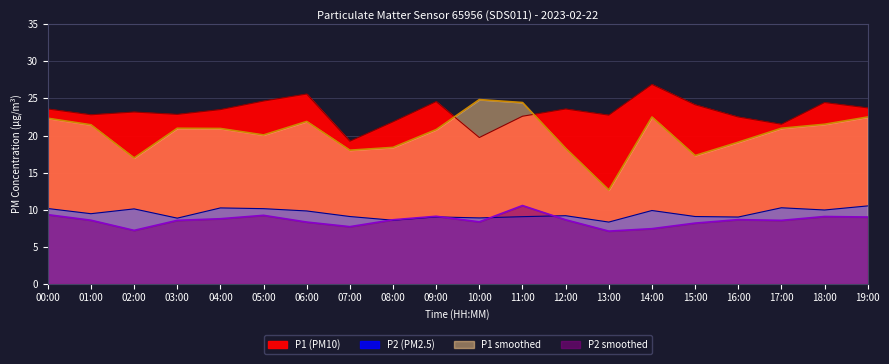

How many data points in P2 are above 9?

15